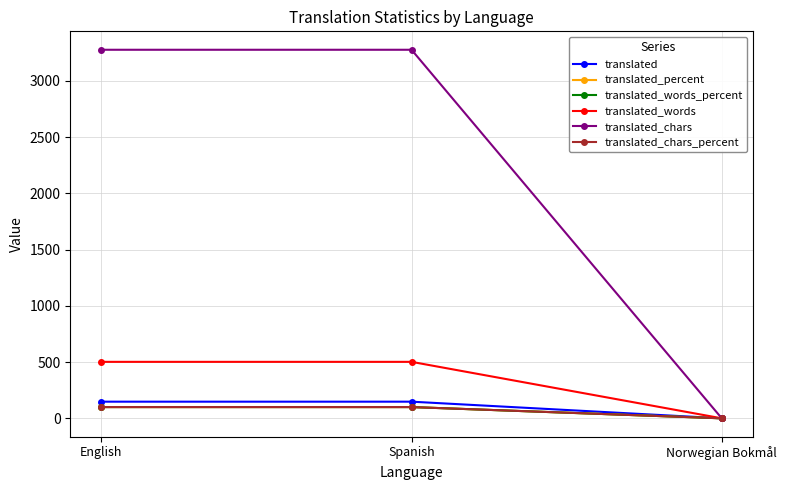

Reading left to right, transcribe all the data shown in this chart.

translated: 148	148	0
translated_percent: 100	100	0
translated_words_percent: 100	100	0
translated_words: 502	502	0
translated_chars: 3276	3276	0
translated_chars_percent: 100	100	0